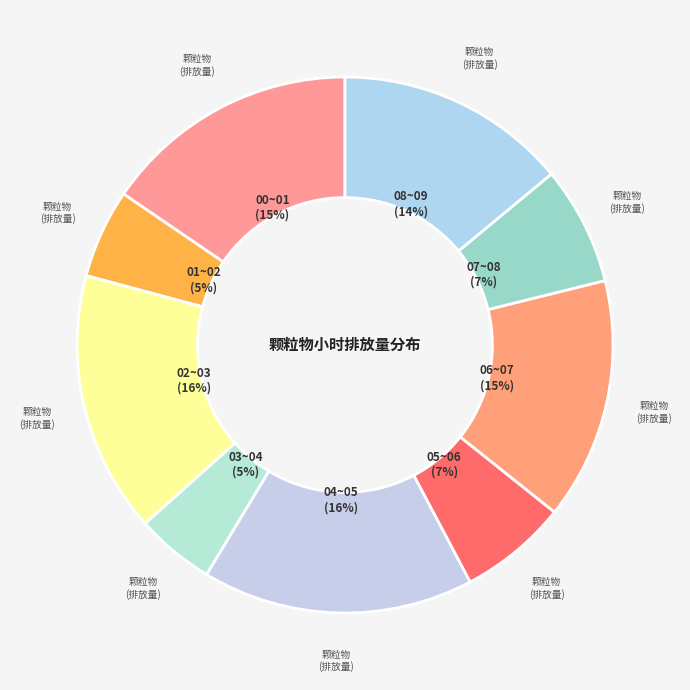

What is the smallest slice in the pie chart?

03~04